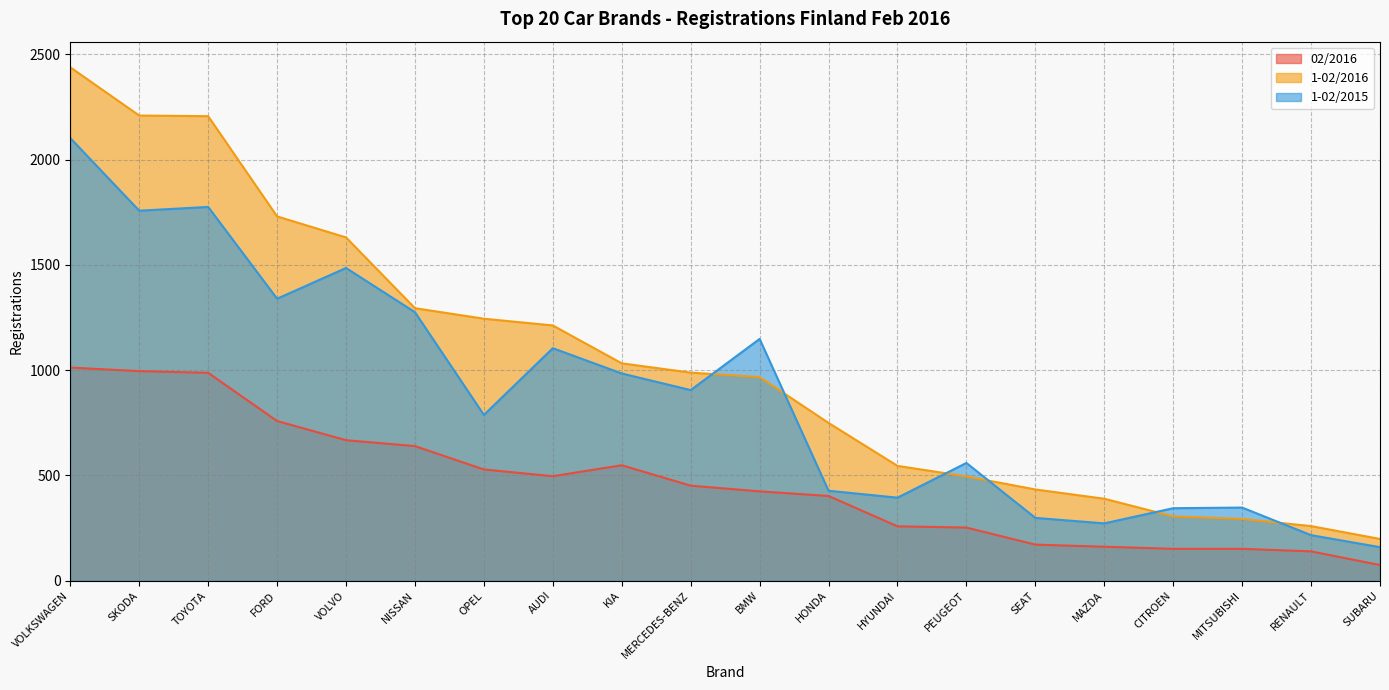

Is the value of 02/2016 at MERCEDES-BENZ greater than the value of 1-02/2015 at SKODA?

No